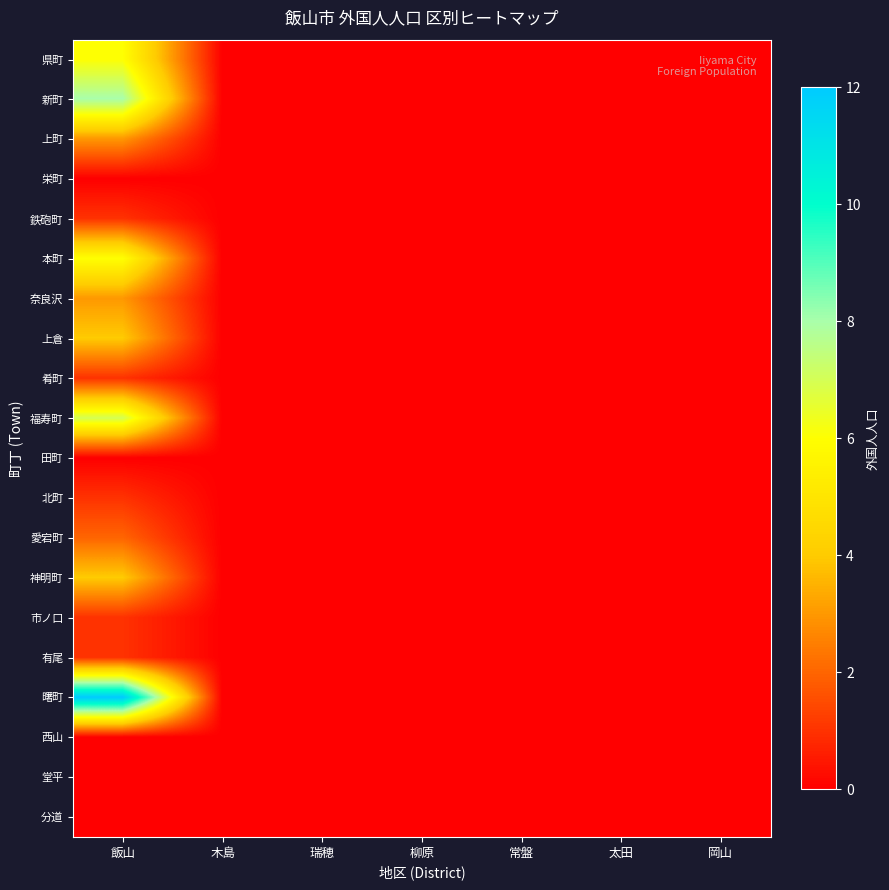

Reading left to right, extract all data points from this chart.

県町: 飯山=6	木島=0	瑞穂=0	柳原=0	常盤=0	太田=0	岡山=0
新町: 飯山=8	木島=0	瑞穂=0	柳原=0	常盤=0	太田=0	岡山=0
上町: 飯山=3	木島=0	瑞穂=0	柳原=0	常盤=0	太田=0	岡山=0
栄町: 飯山=0	木島=0	瑞穂=0	柳原=0	常盤=0	太田=0	岡山=0
鉄砲町: 飯山=1	木島=0	瑞穂=0	柳原=0	常盤=0	太田=0	岡山=0
本町: 飯山=6	木島=0	瑞穂=0	柳原=0	常盤=0	太田=0	岡山=0
奈良沢: 飯山=3	木島=0	瑞穂=0	柳原=0	常盤=0	太田=0	岡山=0
上倉: 飯山=4	木島=0	瑞穂=0	柳原=0	常盤=0	太田=0	岡山=0
肴町: 飯山=1	木島=0	瑞穂=0	柳原=0	常盤=0	太田=0	岡山=0
福寿町: 飯山=7	木島=0	瑞穂=0	柳原=0	常盤=0	太田=0	岡山=0
田町: 飯山=0	木島=0	瑞穂=0	柳原=0	常盤=0	太田=0	岡山=0
北町: 飯山=1	木島=0	瑞穂=0	柳原=0	常盤=0	太田=0	岡山=0
愛宕町: 飯山=2	木島=0	瑞穂=0	柳原=0	常盤=0	太田=0	岡山=0
神明町: 飯山=4	木島=0	瑞穂=0	柳原=0	常盤=0	太田=0	岡山=0
市ノ口: 飯山=1	木島=0	瑞穂=0	柳原=0	常盤=0	太田=0	岡山=0
有尾: 飯山=1	木島=0	瑞穂=0	柳原=0	常盤=0	太田=0	岡山=0
曙町: 飯山=12	木島=0	瑞穂=0	柳原=0	常盤=0	太田=0	岡山=0
西山: 飯山=0	木島=0	瑞穂=0	柳原=0	常盤=0	太田=0	岡山=0
堂平: 飯山=0	木島=0	瑞穂=0	柳原=0	常盤=0	太田=0	岡山=0
分道: 飯山=0	木島=0	瑞穂=0	柳原=0	常盤=0	太田=0	岡山=0